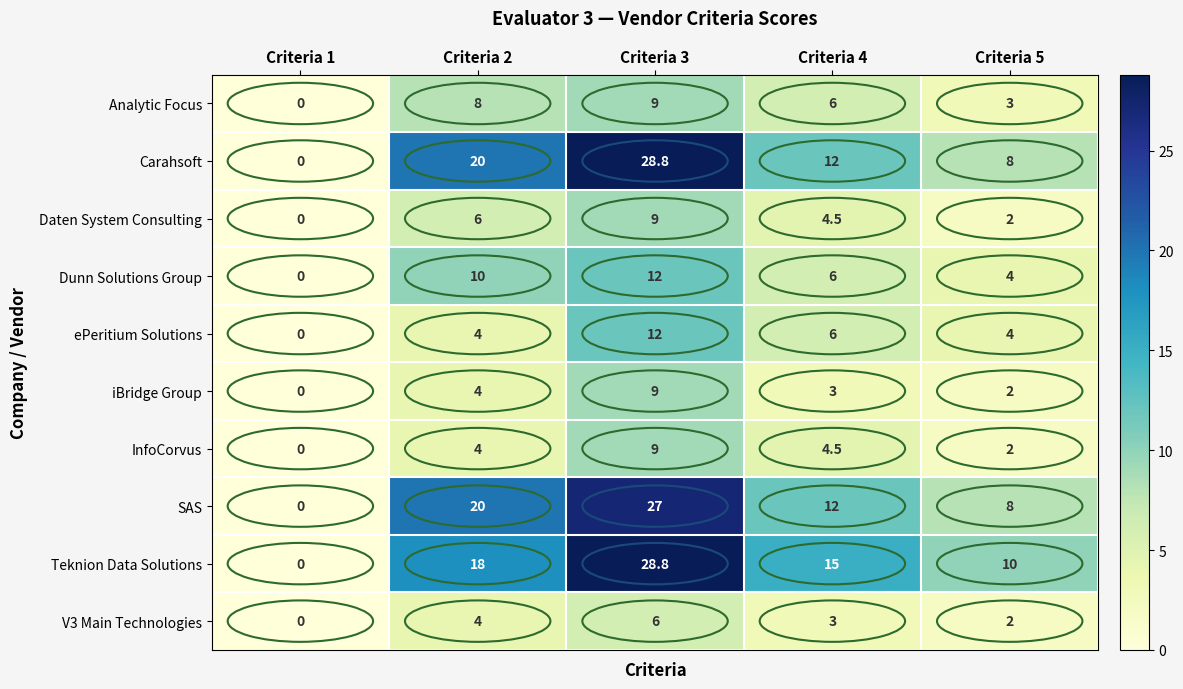

What is the total value across all series at Criteria 4?

72.0